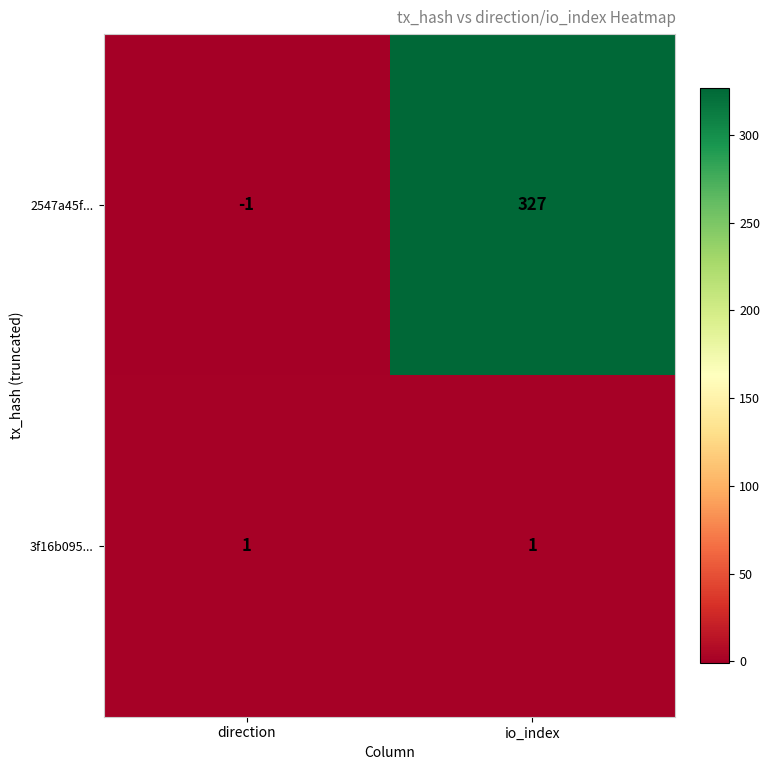

The 3f16b095... series shows 0 at direction. True or false?

False